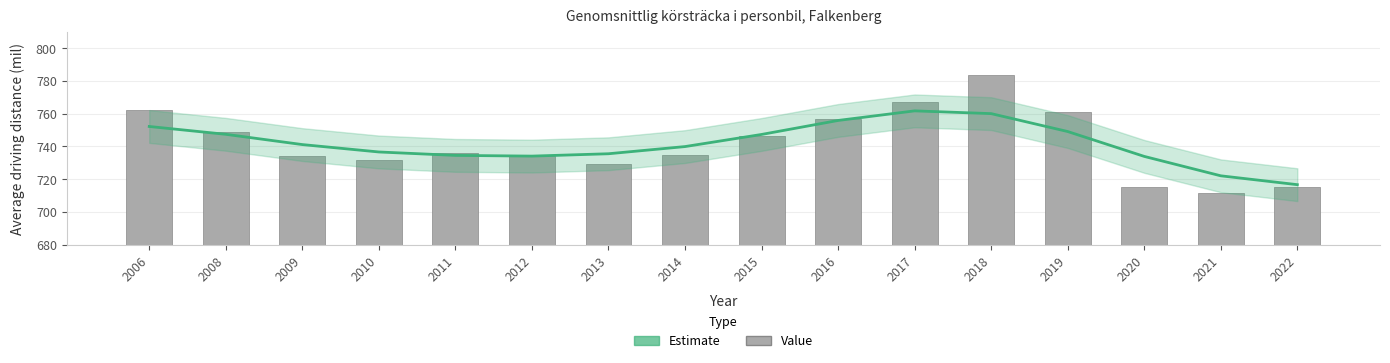

What is the average value of the Estimate series?

741.8